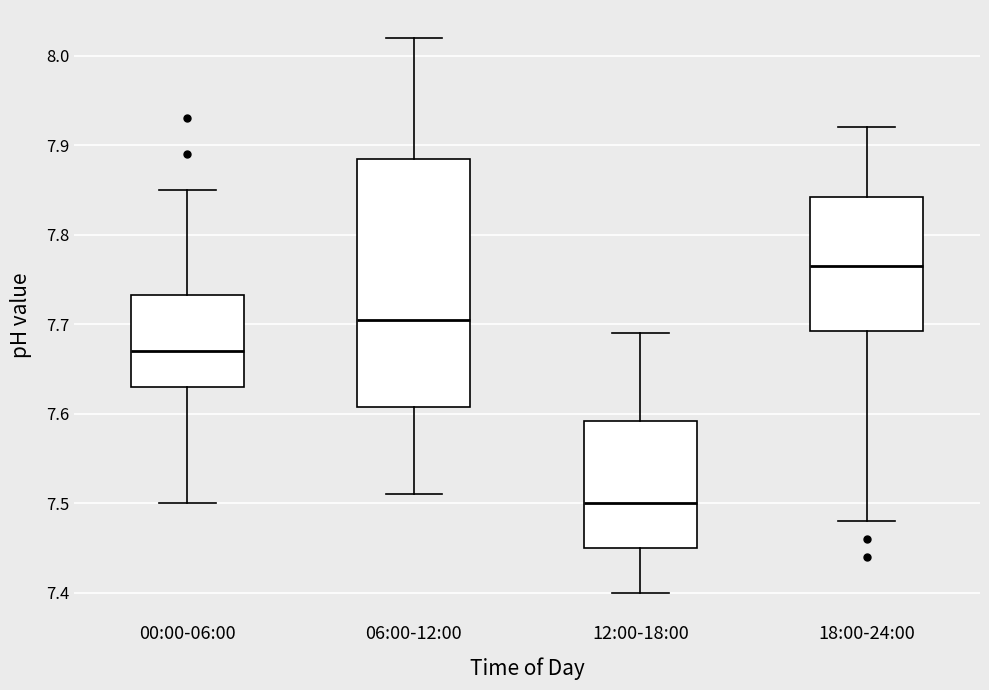

Reading left to right, transcribe this box plot: for each box, give where its median line is, the range the box spans, and where its two whiskers end, as read against the y-axis. The values are not printed on the chart, so give them approximately, as read against the axis.

00:00-06:00: median 7.67, box 7.63 to 7.73, whiskers 7.50 to 7.85
06:00-12:00: median 7.71, box 7.61 to 7.89, whiskers 7.51 to 8.02
12:00-18:00: median 7.50, box 7.45 to 7.59, whiskers 7.40 to 7.69
18:00-24:00: median 7.77, box 7.69 to 7.84, whiskers 7.48 to 7.92